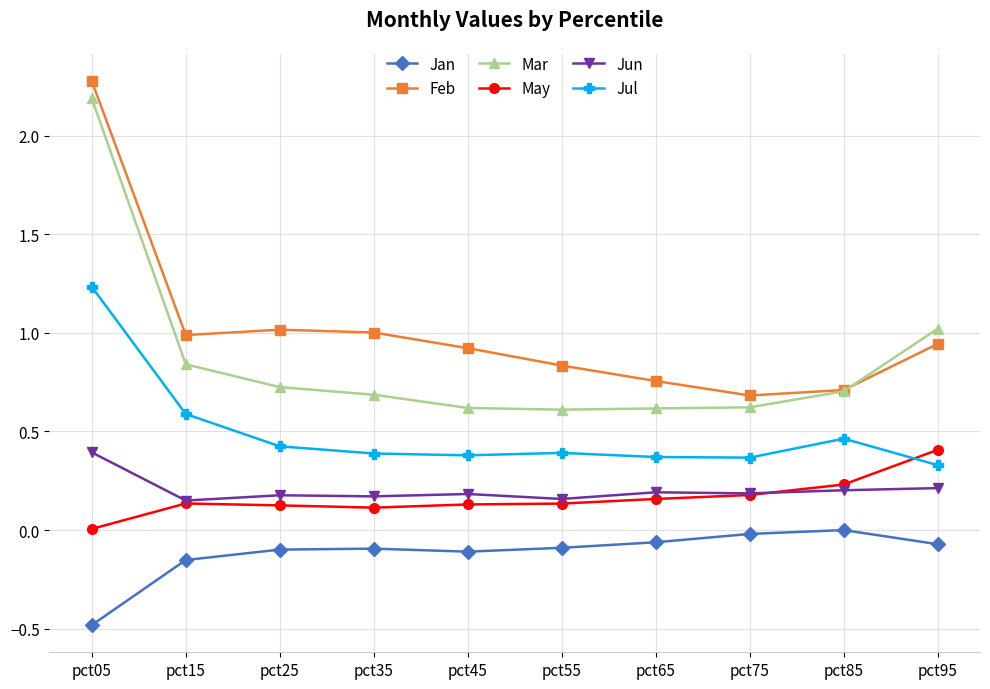

Is the value of May at pct45 greater than the value of Jun at pct55?

No